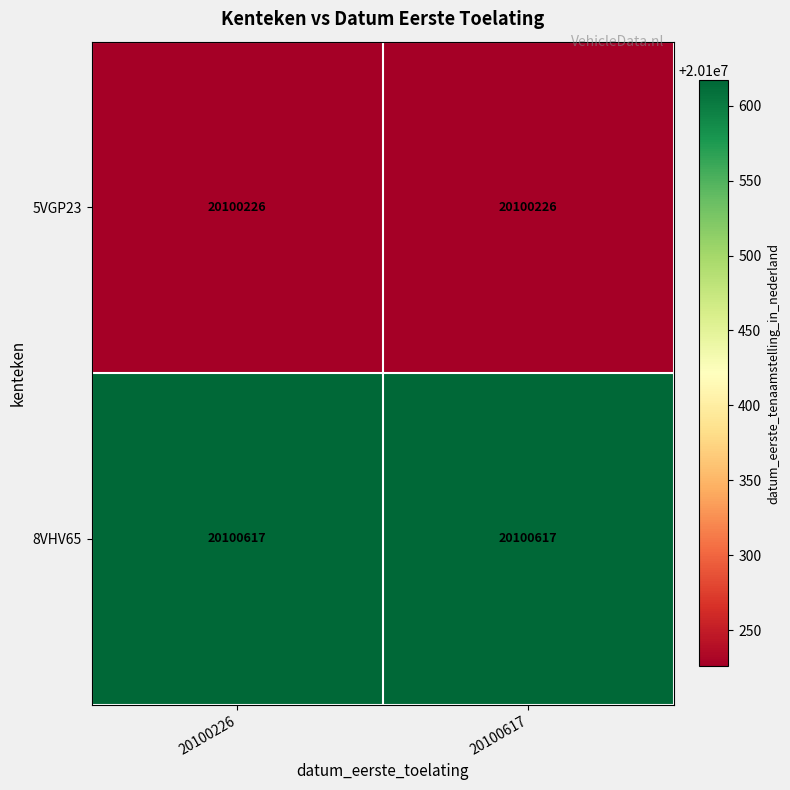

What is the sum of the 8VHV65 values at 20100226 and 20100617?

40201234